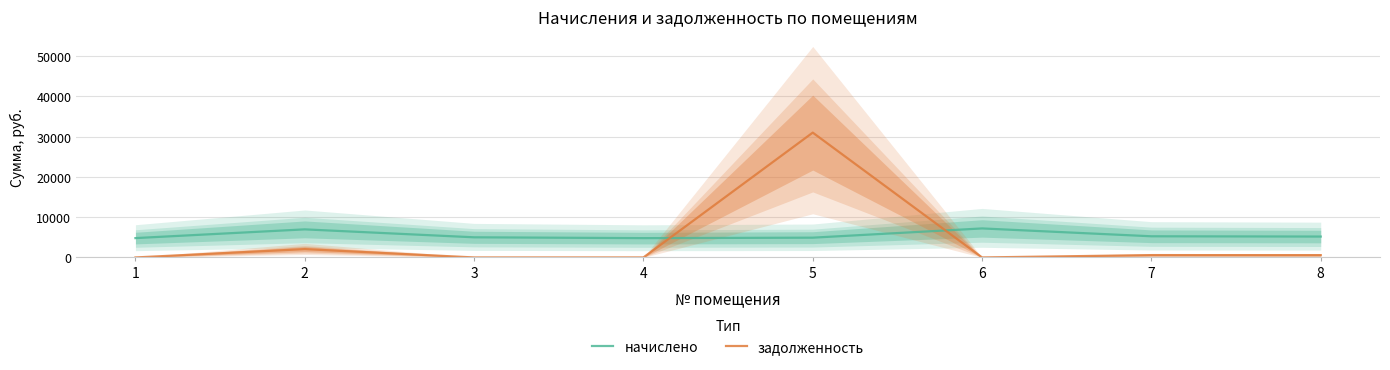

Which series has the widest spread of values?

задолженность